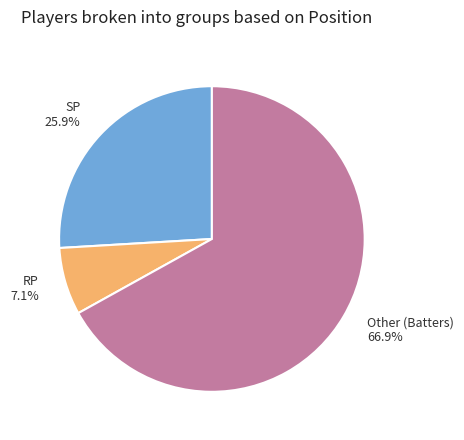

Count the number of slices in the pie.

3